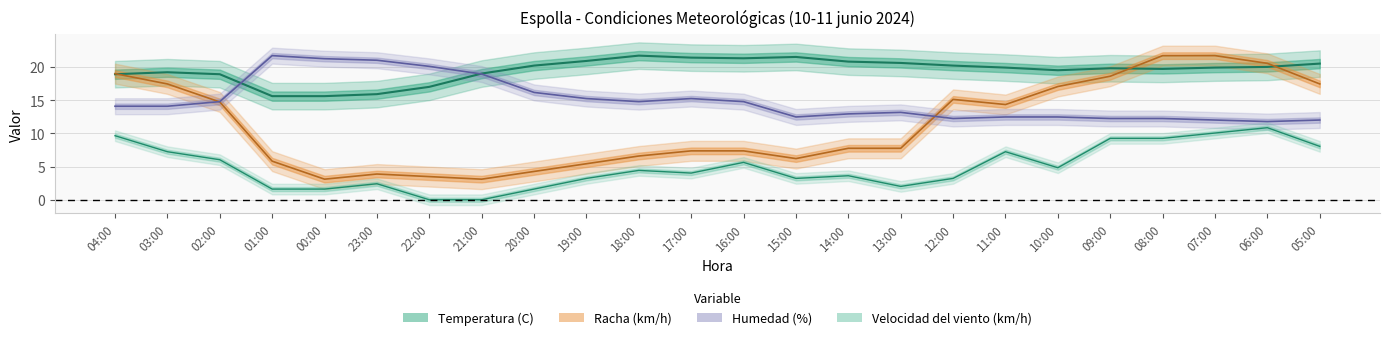

At which category does Temperatura (C) reach its first local peak?

03:00